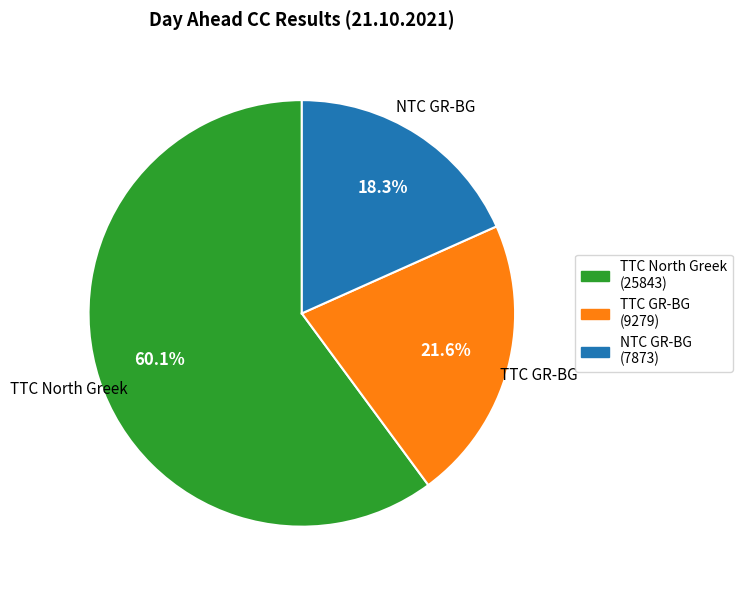

To the nearest percent, what is the average slice percentage?

33%